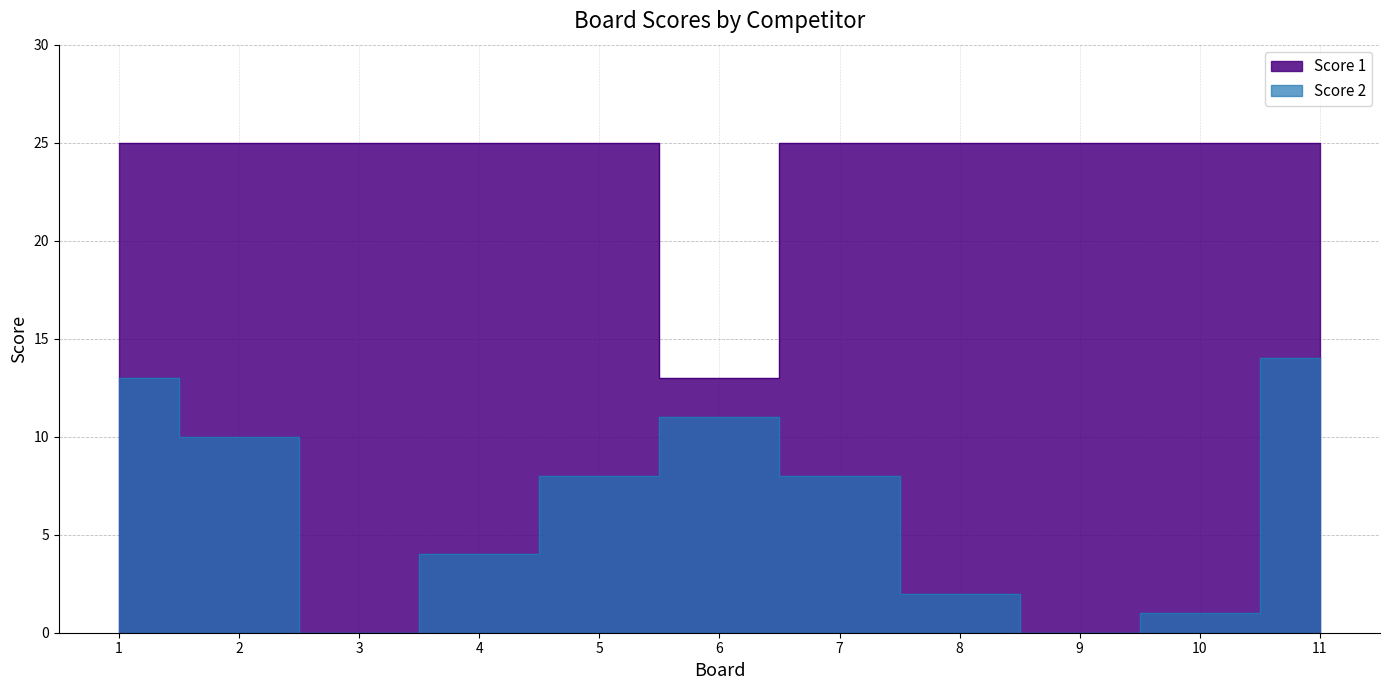

At which label is Score 1 closest to 19?

1